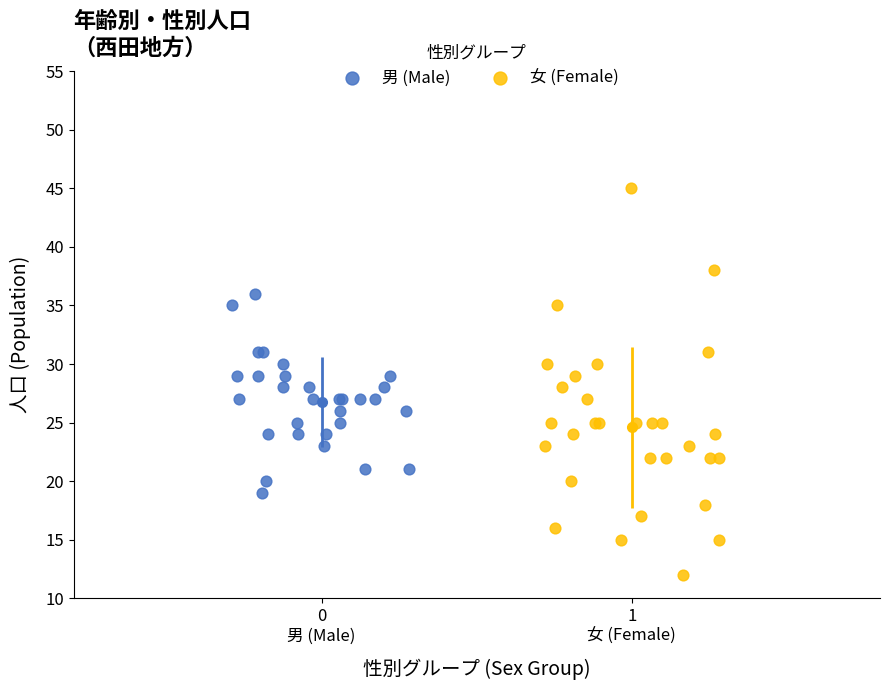

Which series reaches the maximum Y coordinate?

女 (Female)